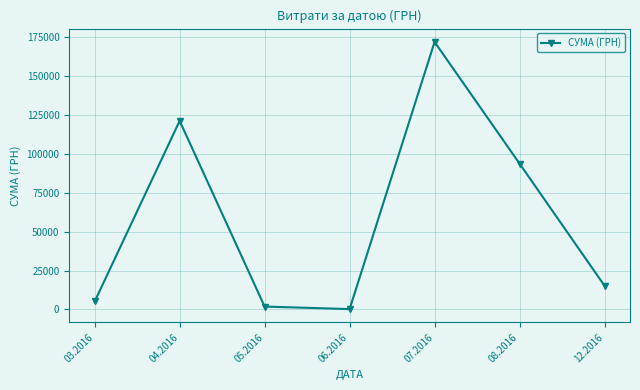

Reading left to right, extract all data points from this chart.

5139.0	121208.6	1874.1	240.0	171921.6	93755.5	15268.0